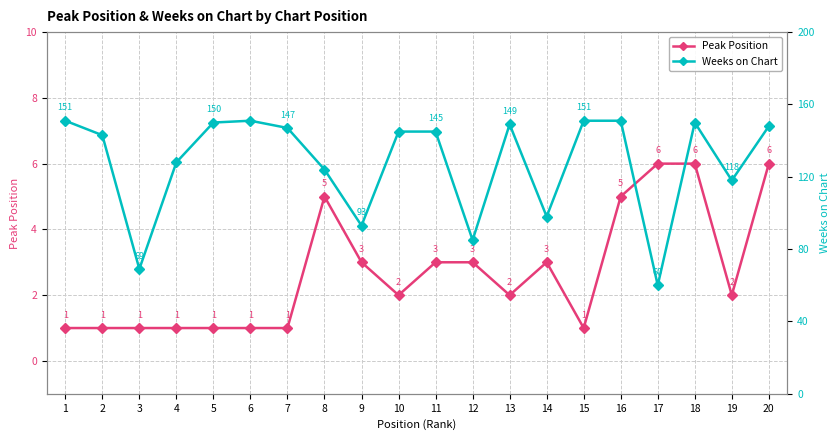

Where does the Weeks on Chart series first go above 145?

1